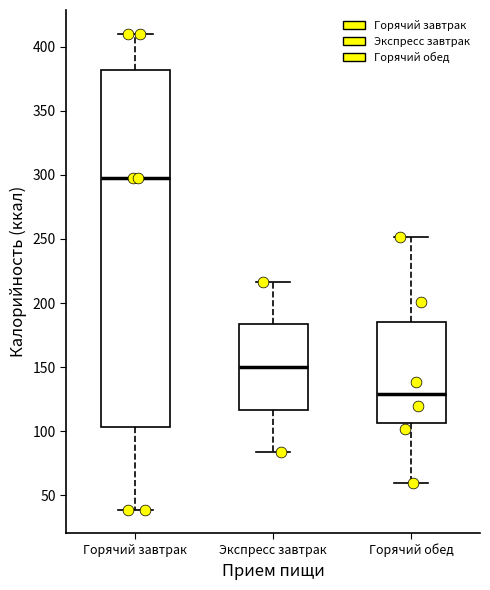

Which box's median line is the lowest?

Горячий обед